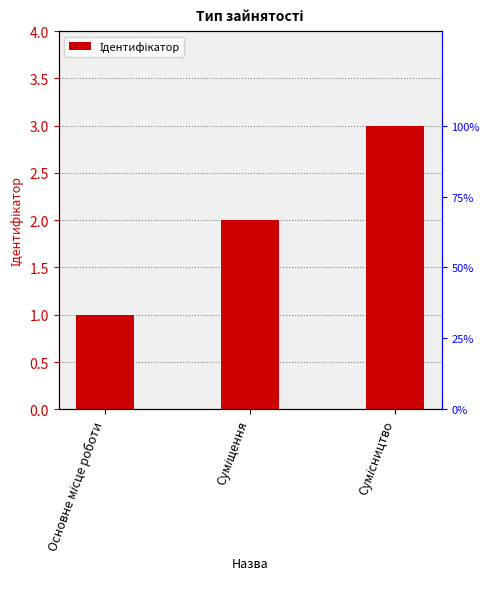

Rank the categories by value from highest to lowest.

Сумісництво, Суміщення, Основне місце роботи